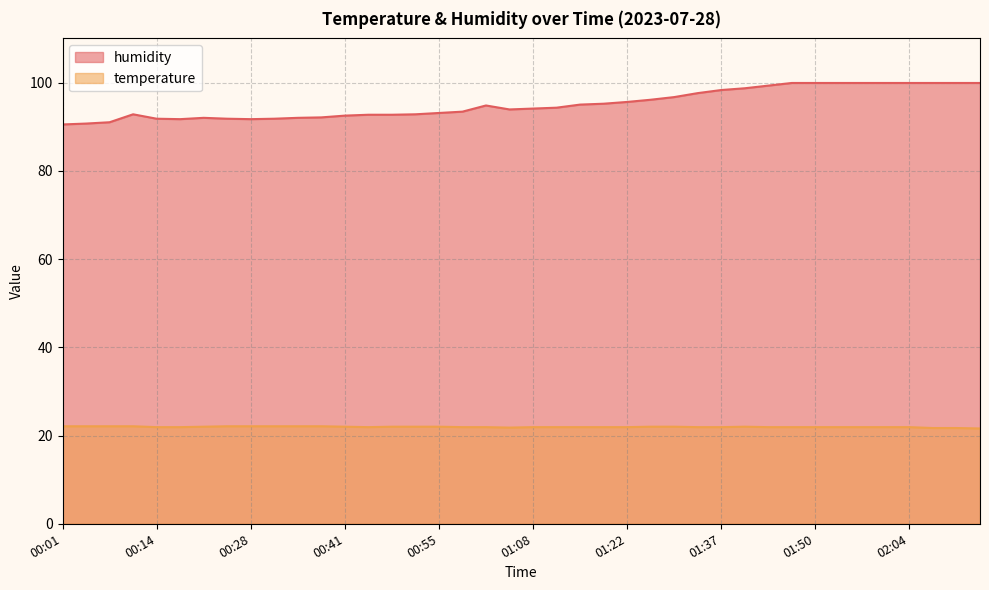

What is the label of the 32nd point from the left?

01:47